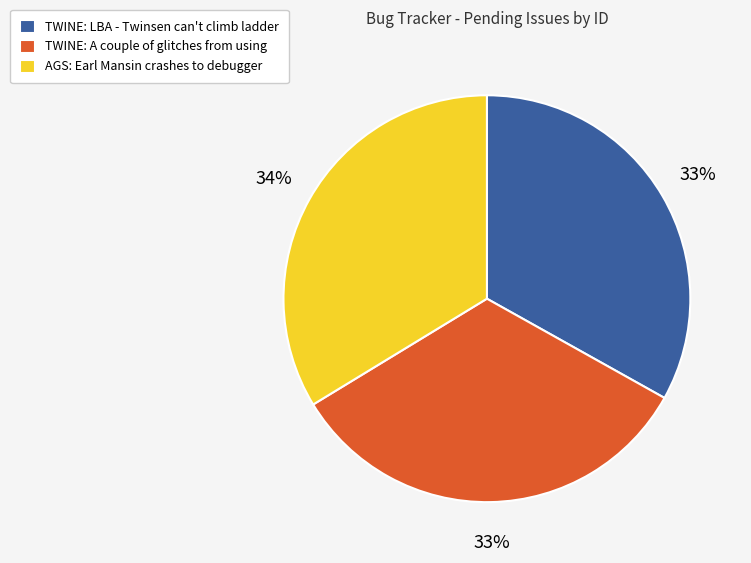

What percentage is the TWINE: A couple of glitches from using slice, to the nearest percent?

33%